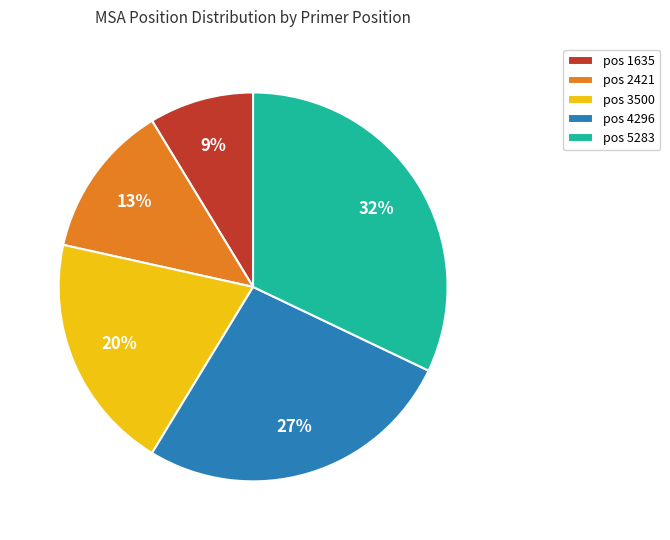

Does pos 1635 account for over 50% of the chart?

No